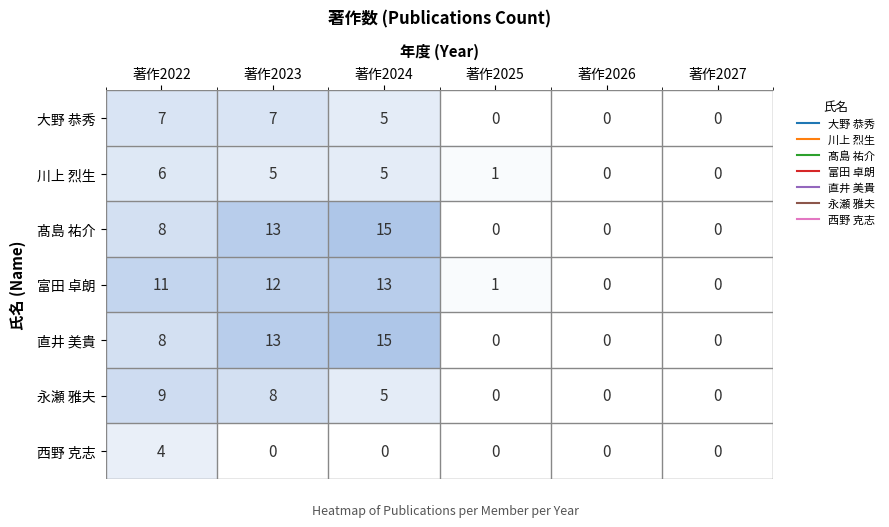

Which category has the highest value in the 髙島 祐介 series?

著作2024